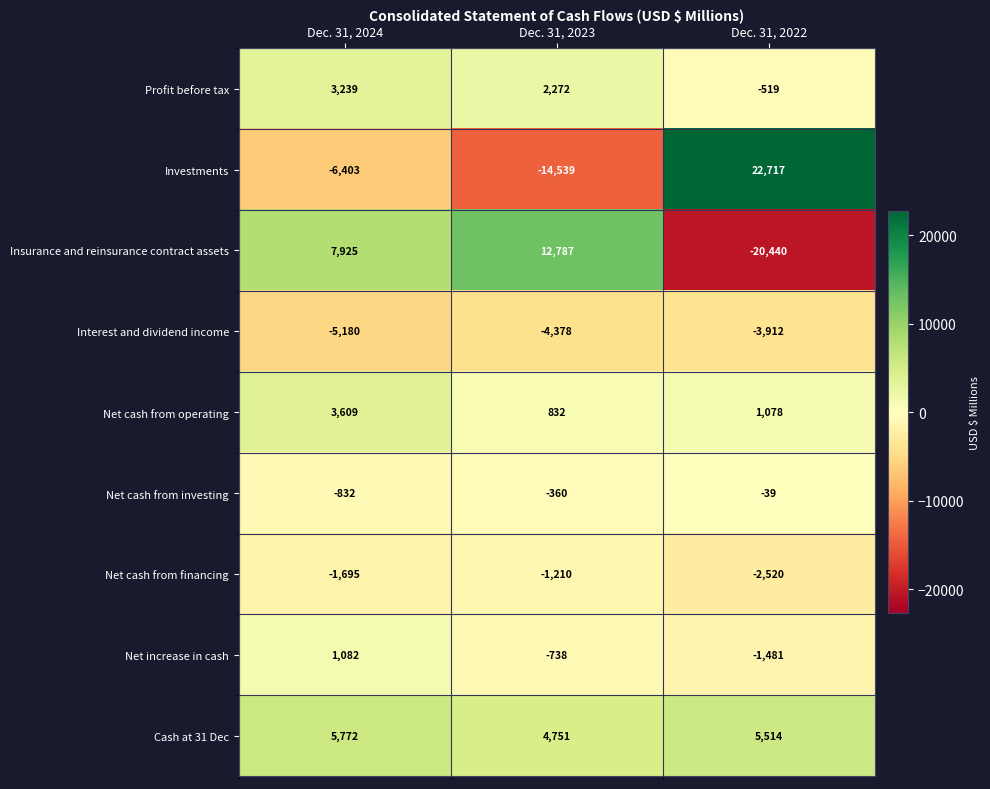

Rank the categories by Interest and dividend income value from lowest to highest.

Dec. 31, 2024, Dec. 31, 2023, Dec. 31, 2022